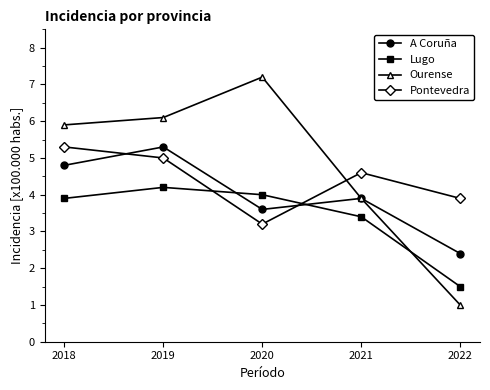

Rank the categories by Pontevedra value from highest to lowest.

2018, 2019, 2021, 2022, 2020